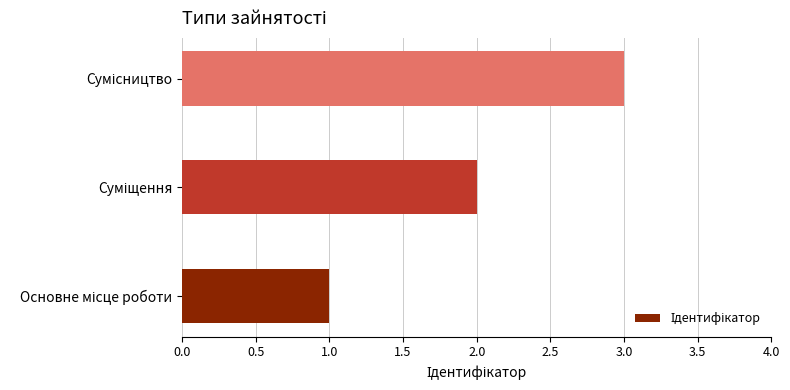

What is the greatest value displayed?

3